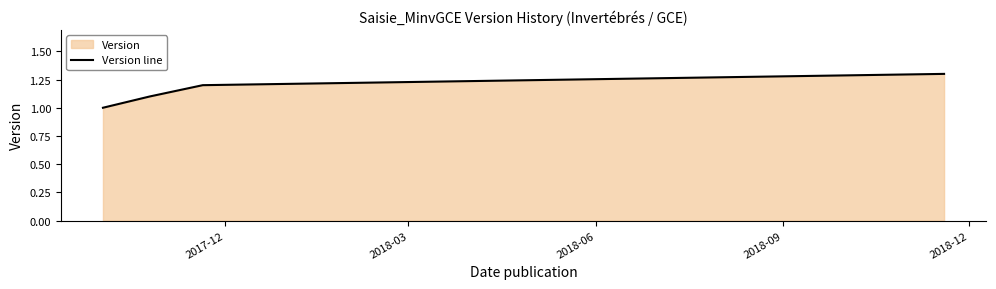

What is the minimum value shown in the chart?

1.0